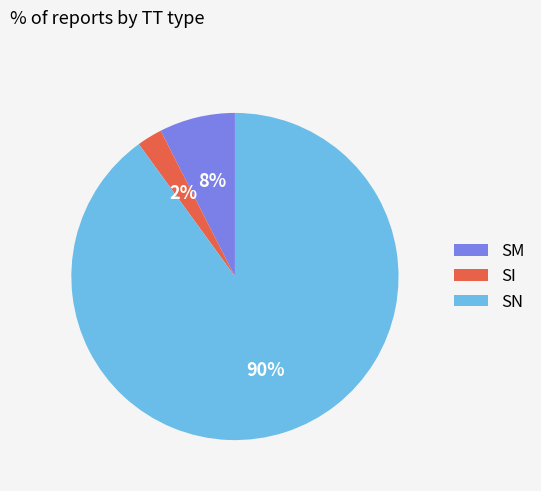

To the nearest percent, what portion does SN represent?

90%